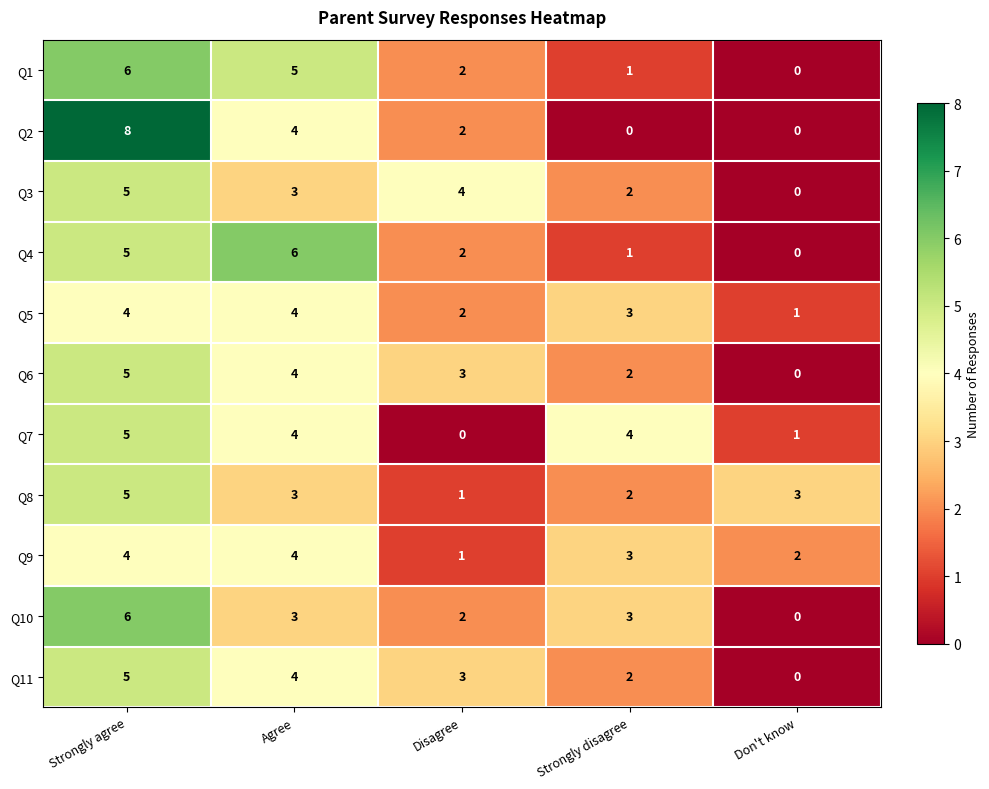

The value of Q1 at Strongly disagree is 1. True or false?

True